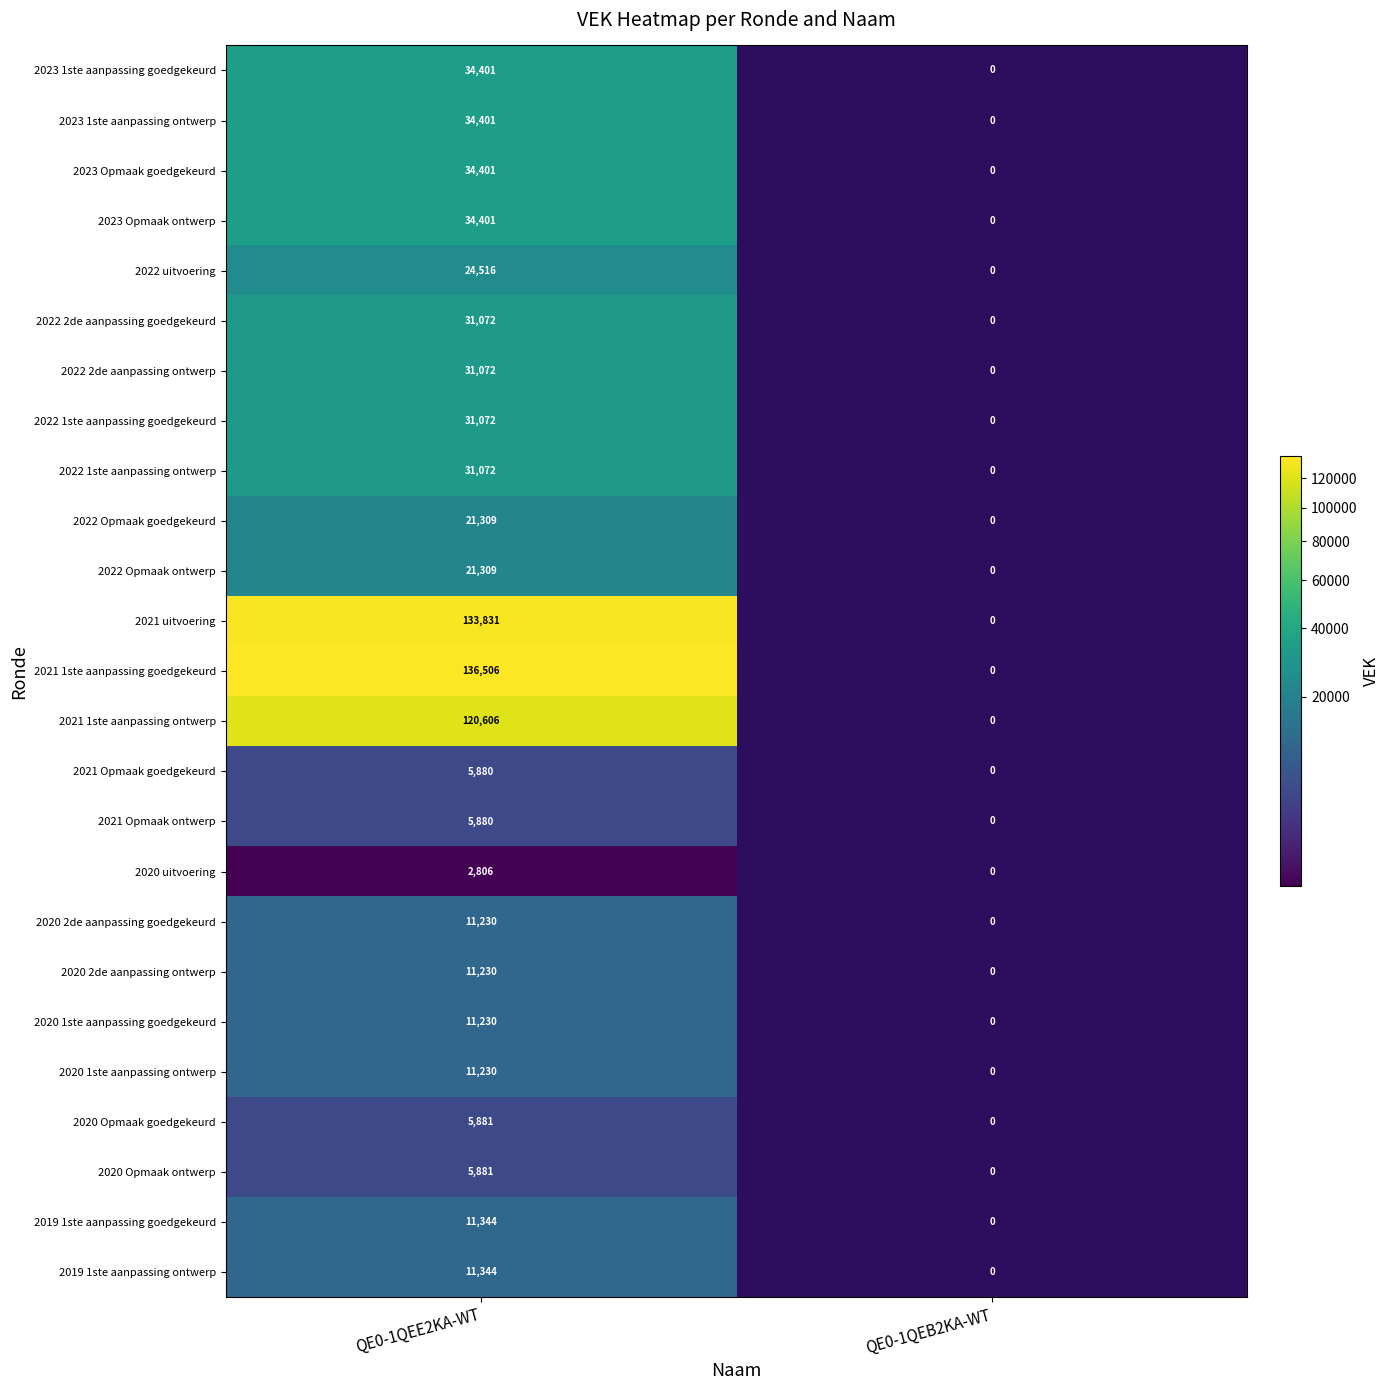

Is the value of 2019 1ste aanpassing goedgekeurd at QE0-1QEE2KA-WT greater than the value of 2021 Opmaak ontwerp at QE0-1QEE2KA-WT?

Yes